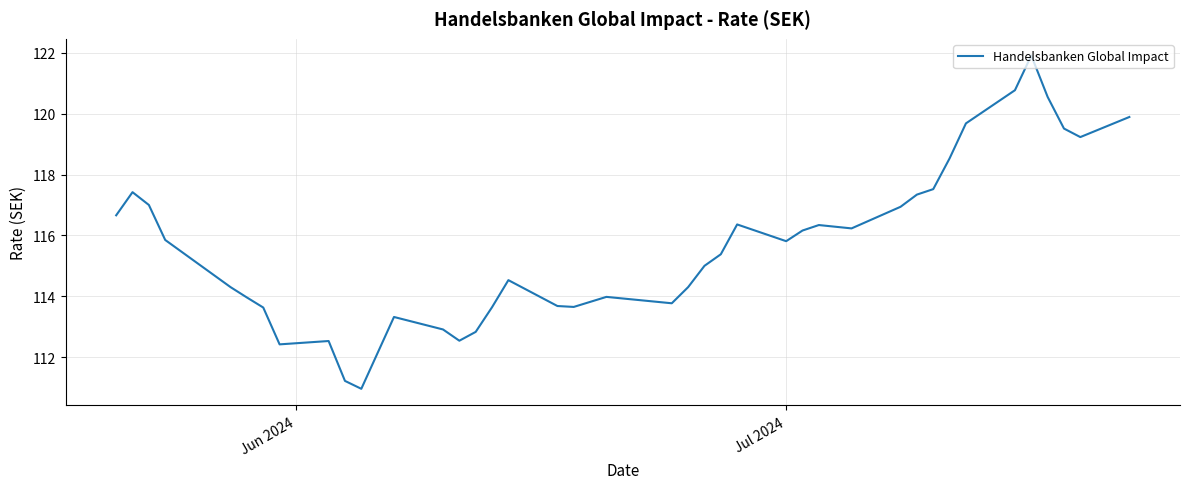

What is the minimum value shown in the chart?

111.0